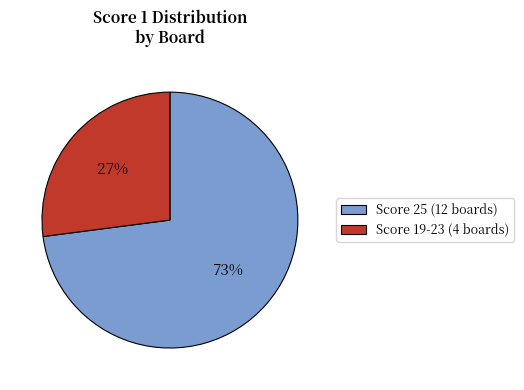

Is the sum of Score 25 (12 boards) and Score 19-23 (4 boards) greater than half?

Yes